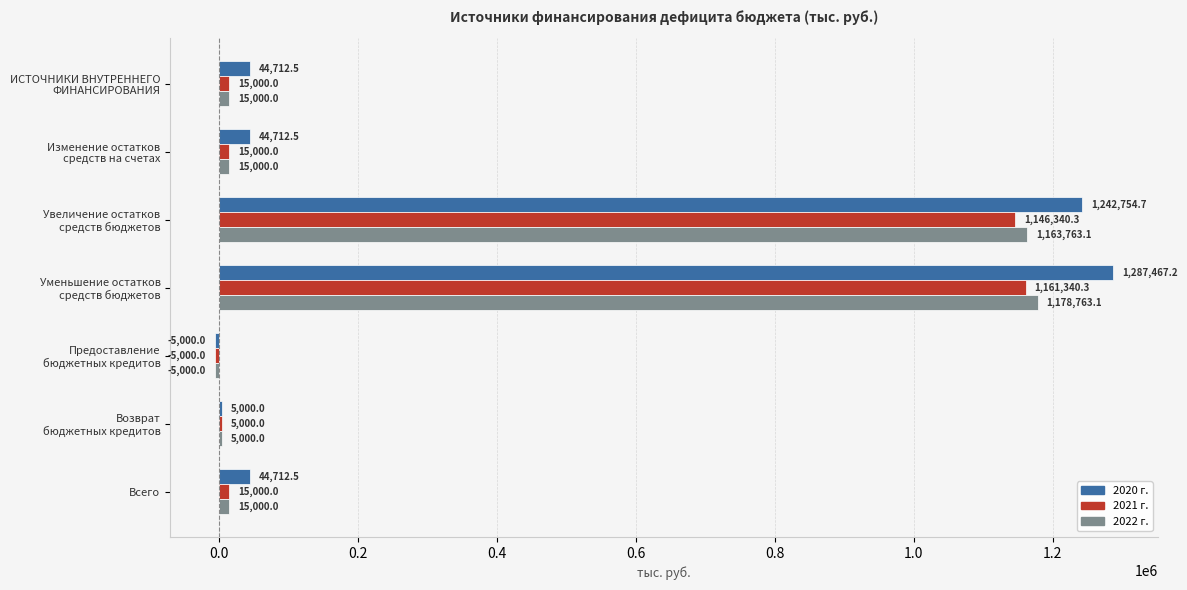

Which series has the largest total across all categories?

2020 г.